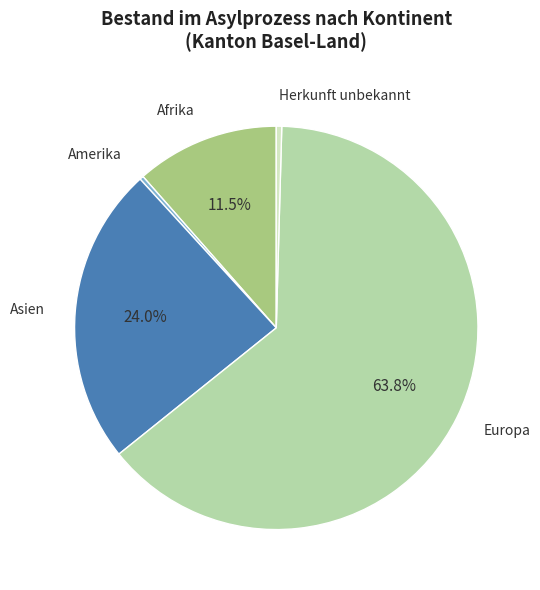

Approximately how many times larger is the value at Europa compared to Amerika?

209.0